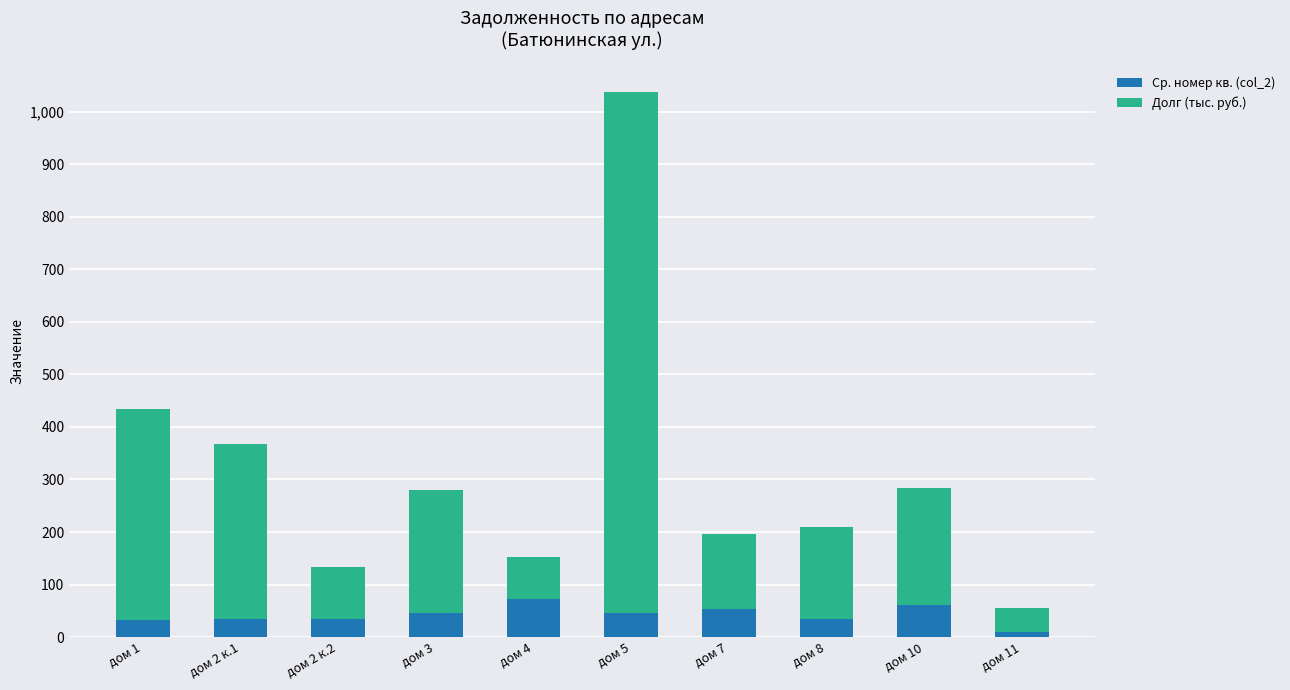

What is the total value across all series at дом 5?

1036.6